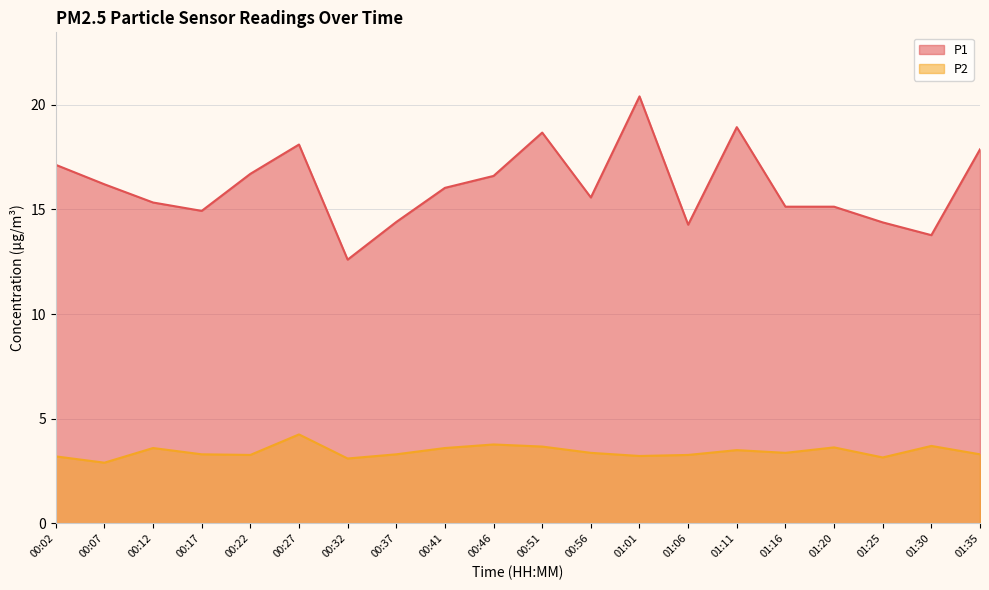

True or false: P2 has a value of 3.6 at 00:41.

True